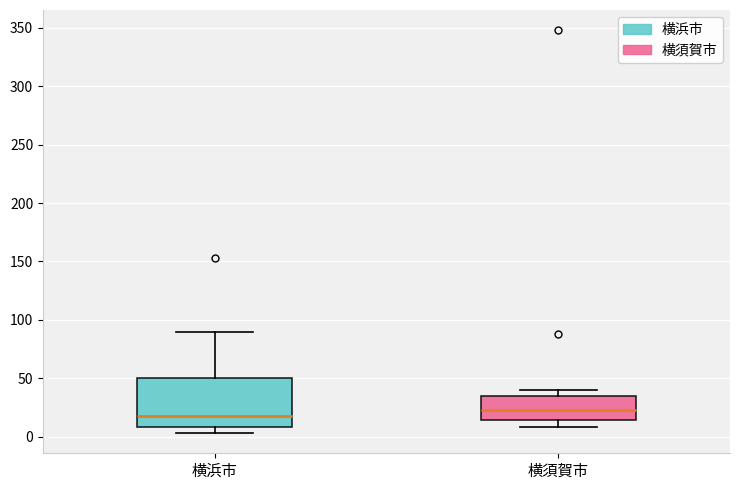

Which box's median line is the lowest?

横浜市